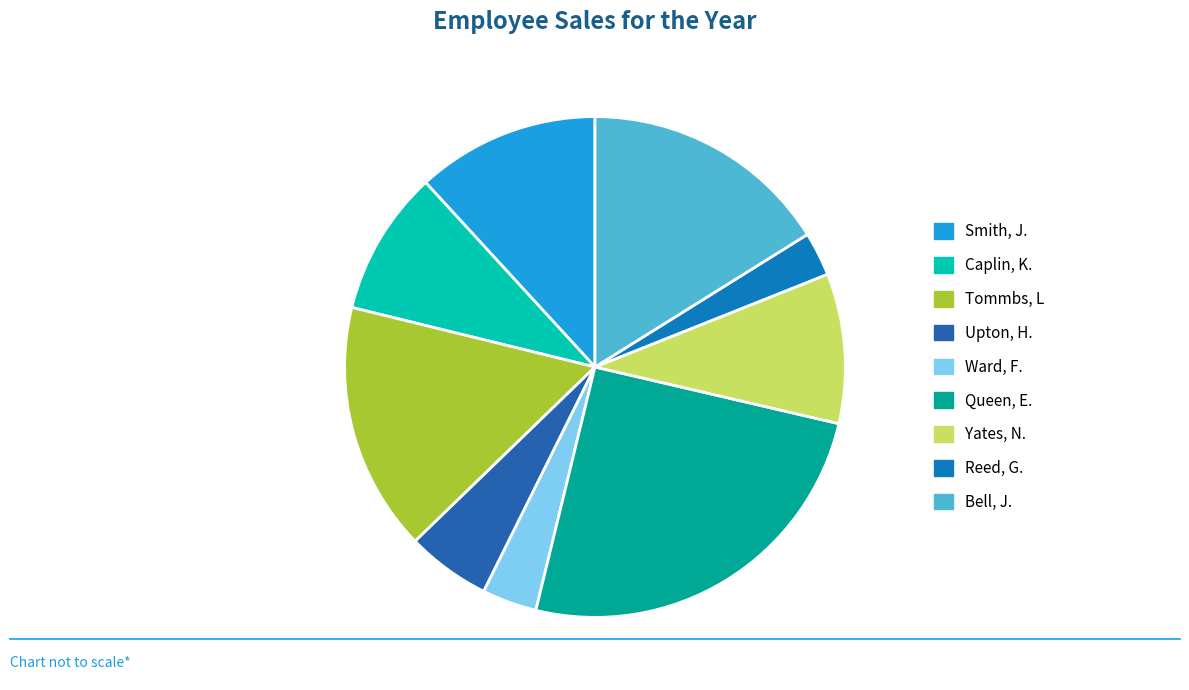

To the nearest percent, what portion does Queen, E. represent?

25%